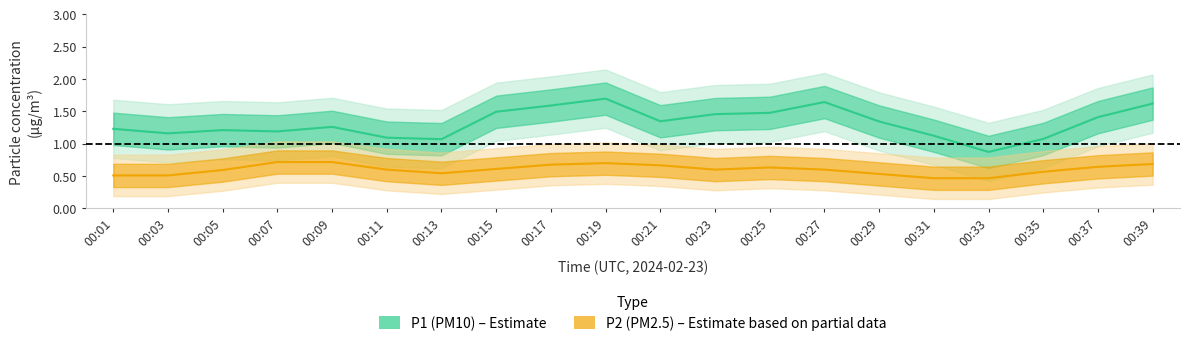

What is the lowest value of the P1 series?

0.6